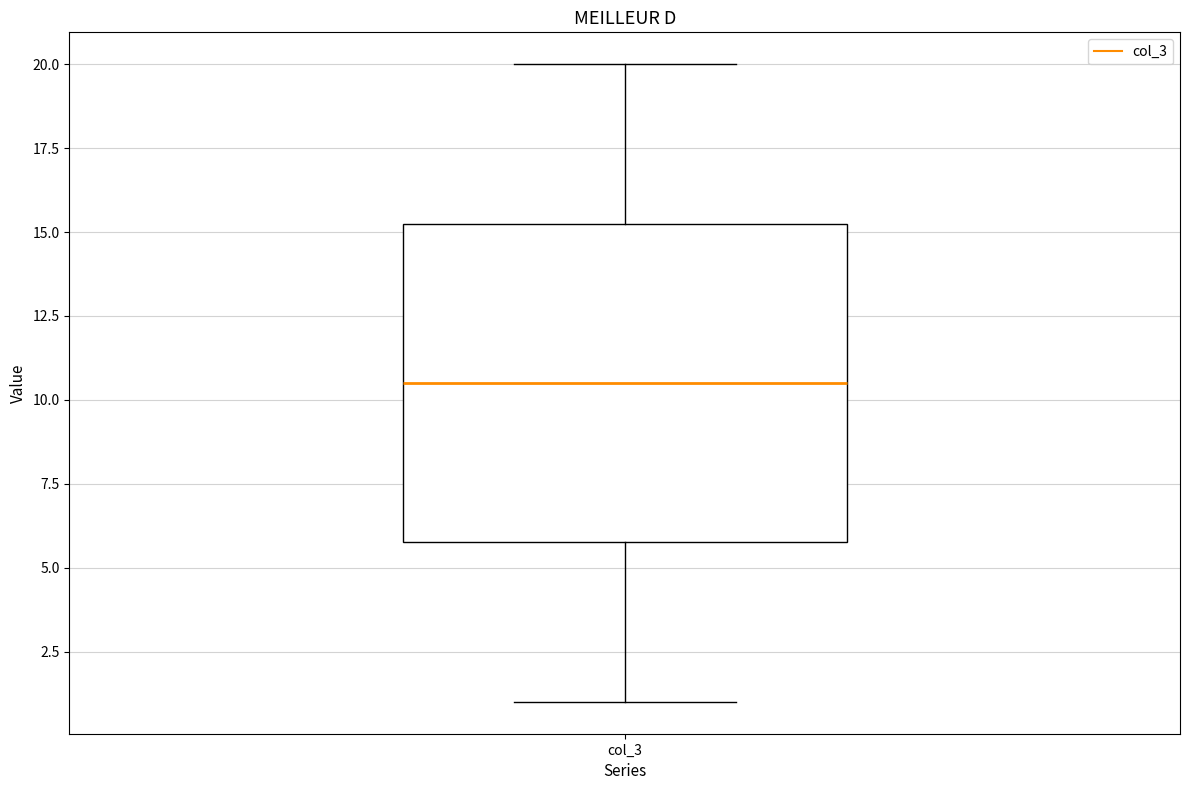

Where does the upper whisker of the box for col_3 end on the y-axis? The values are not printed on the chart, so give them approximately, as read against the axis.

20.0